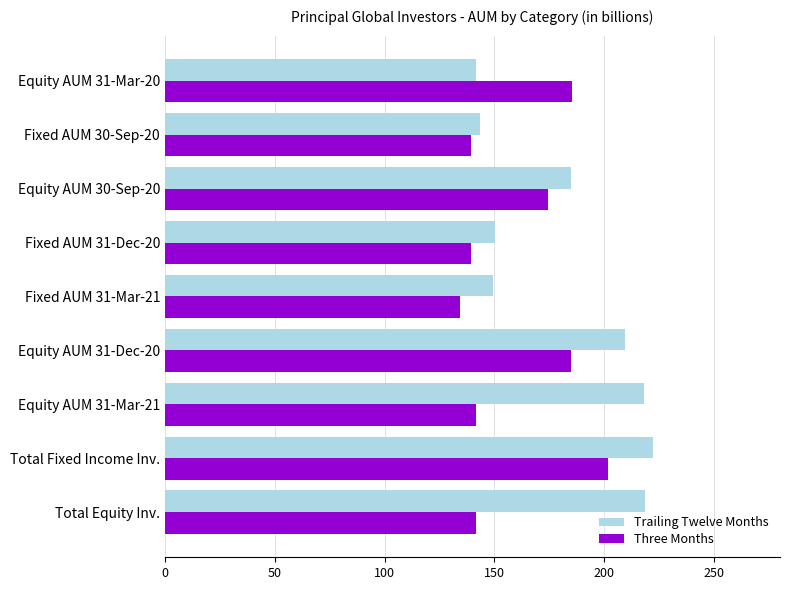

What is the approximate value of Trailing Twelve Months at Fixed AUM 31-Mar-21?

149.3